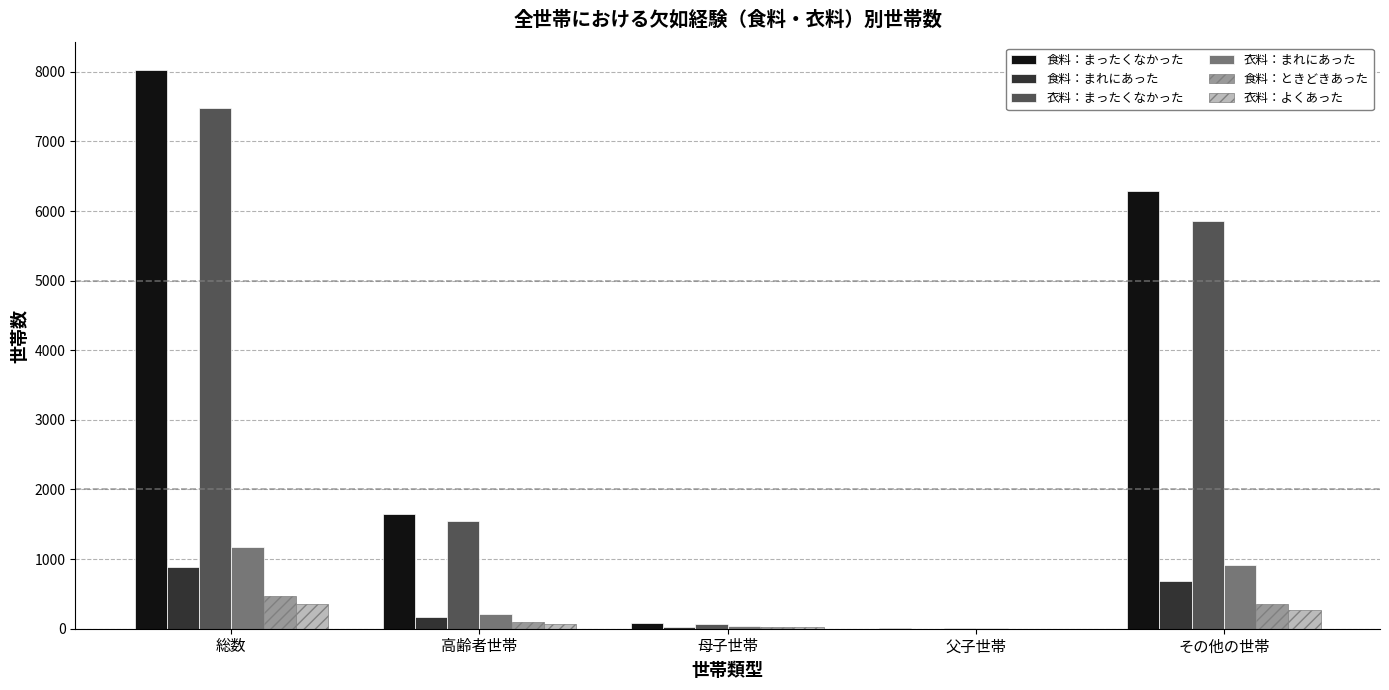

At which label does 食料：まったくなかった first exceed 1645?

総数